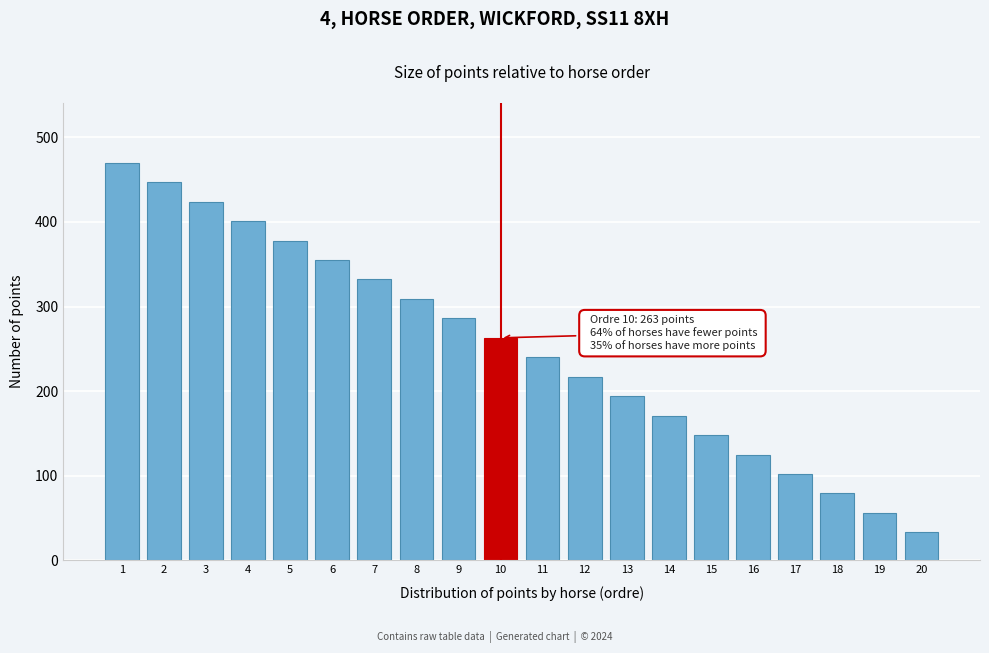

Reading right to left, list all the values displayed in this chart.

20=33	19=56	18=79	17=102	16=125	15=148	14=171	13=194	12=217	11=240	10=263	9=286	8=309	7=332	6=355	5=378	4=401	3=424	2=447	1=470